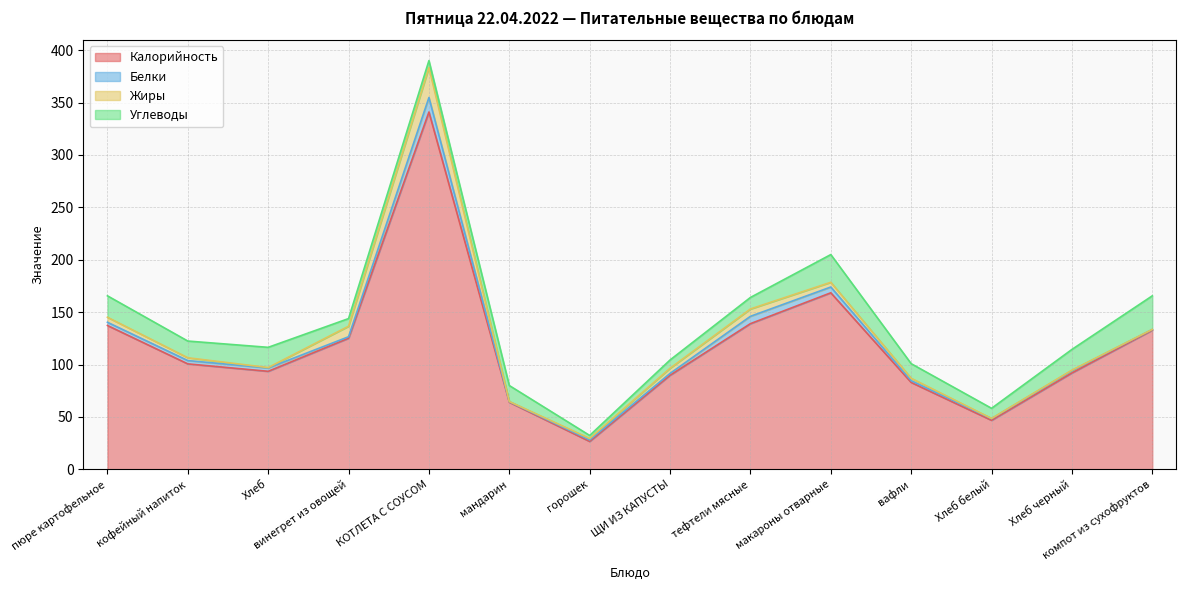

Is it true that Жиры equals 0.6 at горошек?

False